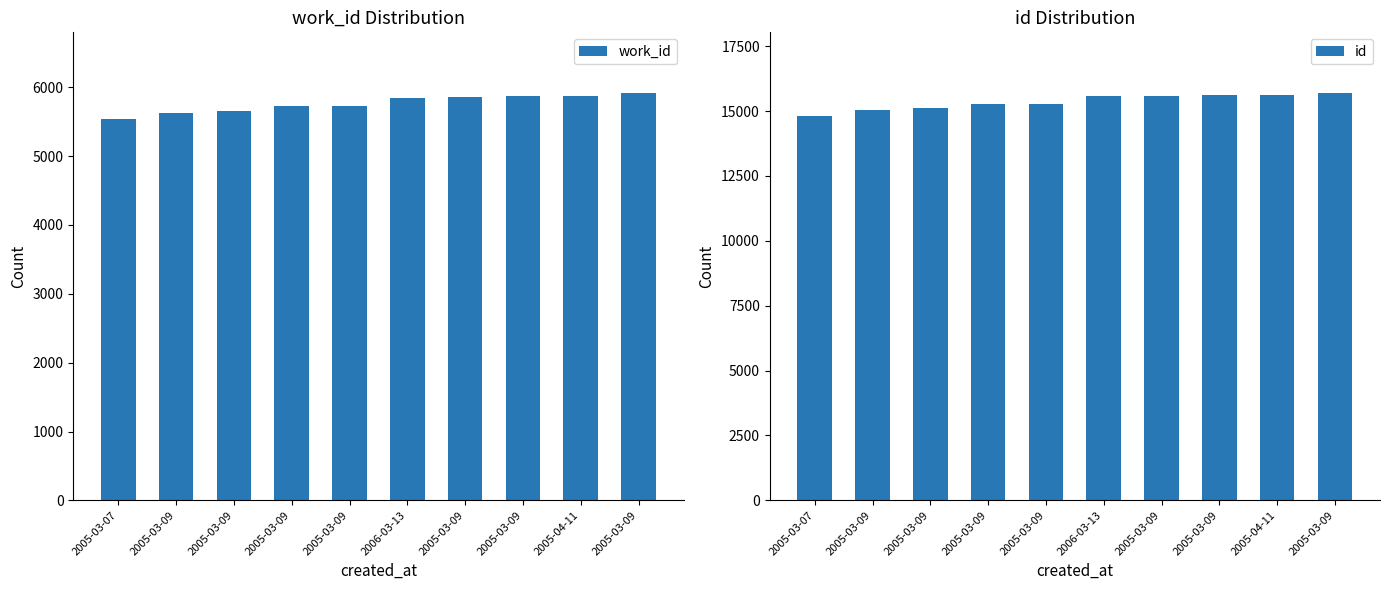

True or false: work_id has a value of 1306 at 2005-04-11.

False